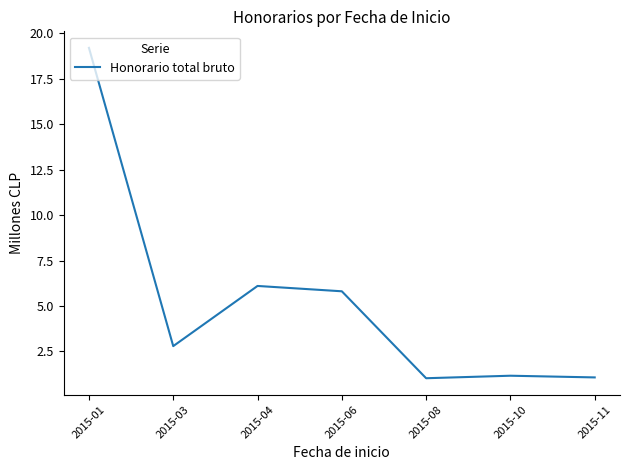

Where is the data nearest to the value 10?

2015-04